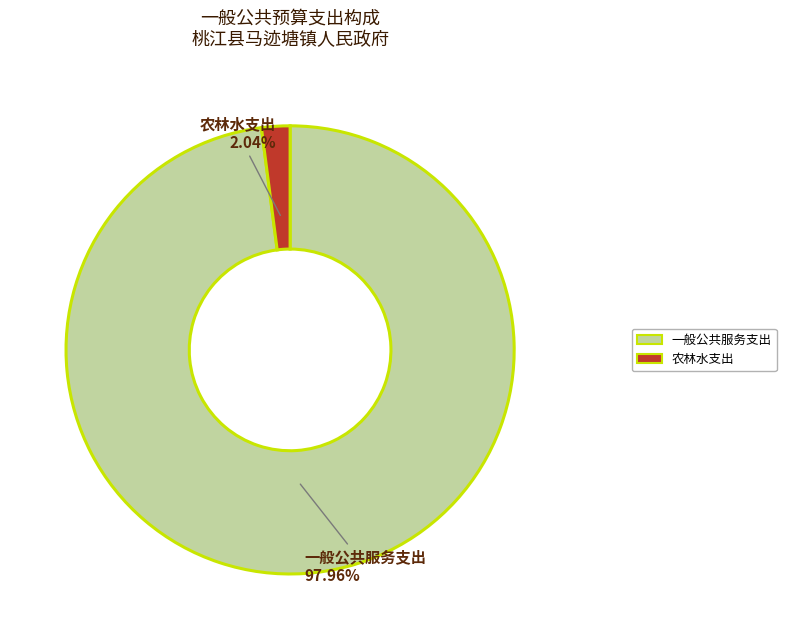

Rank the categories by value from highest to lowest.

一般公共服务支出, 农林水支出